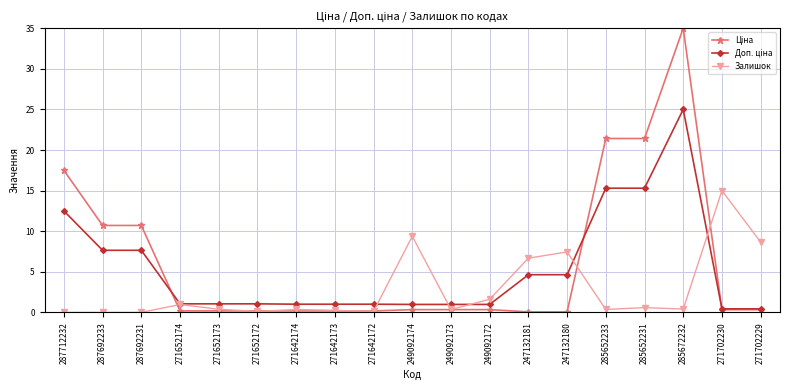

True or false: Залишок has a value of 0.0 at 287692231.

True